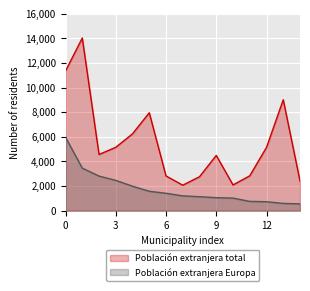

True or false: Población extranjera total and Población extranjera Europa cross at least once.

False